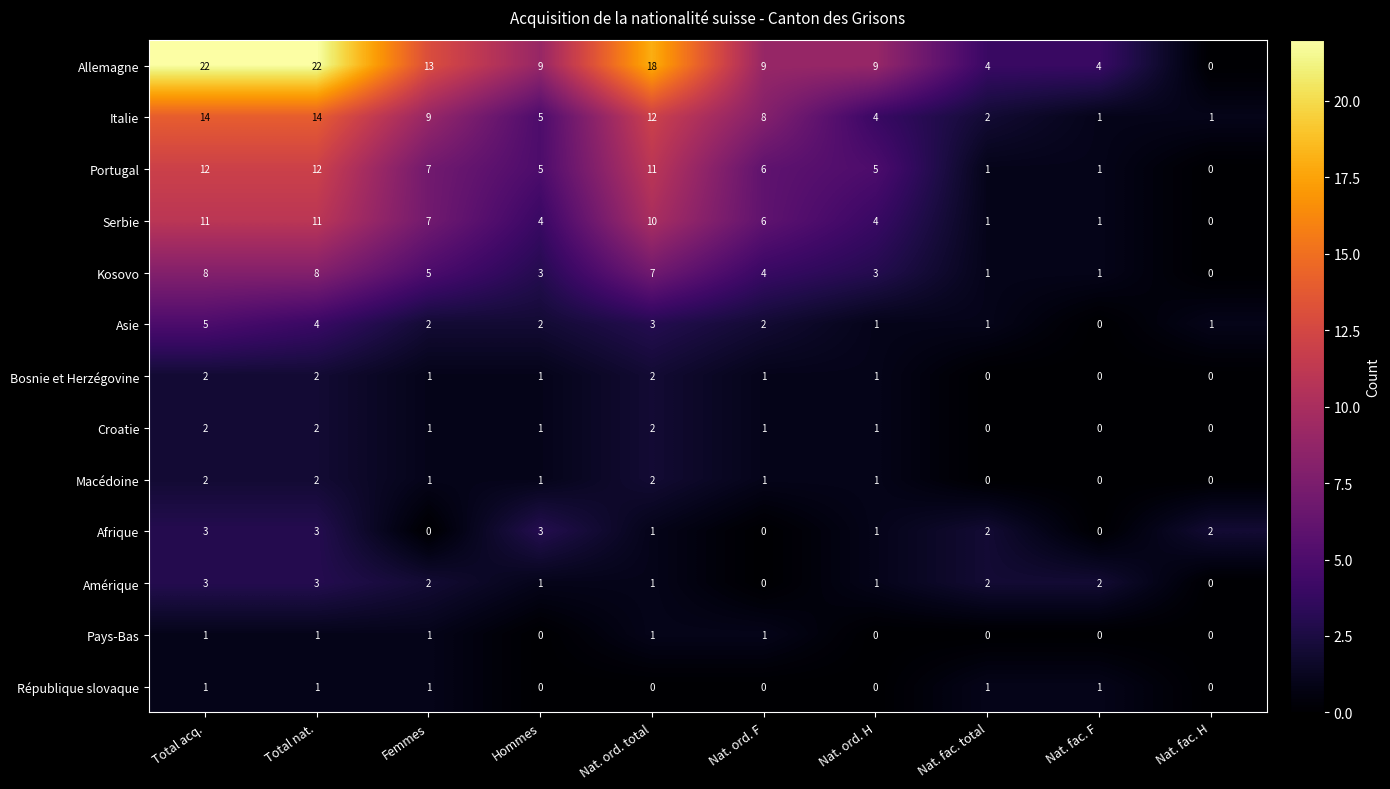

What is the difference between the Italie values at Nat. ord. total and Nat. fac. H?

11